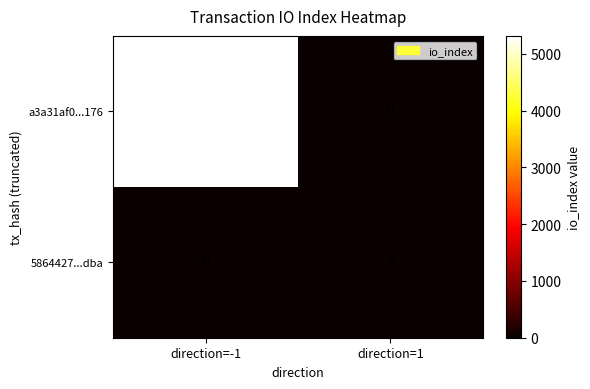

At direction=-1, list the series in order from smallest to largest.

5864427...dba, a3a31af0...176